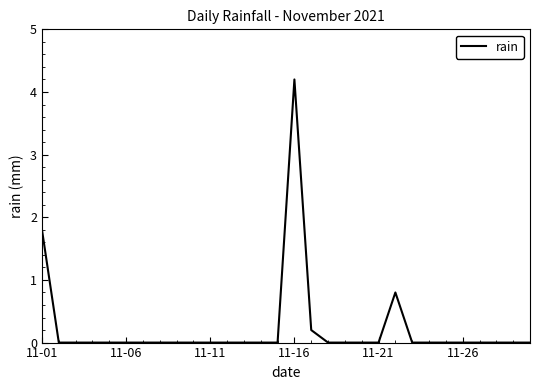

What is the difference between the maximum and minimum values?

4.2